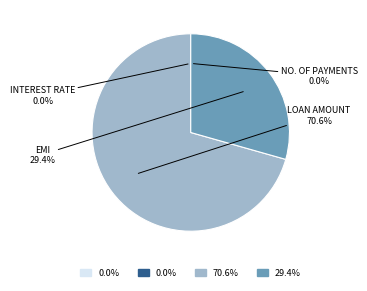

Is there any slice that represents more than half of the pie?

Yes